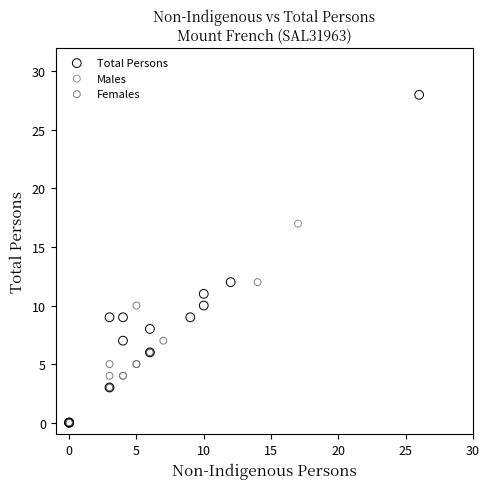

Which series contains the highest Y value?

Total Persons